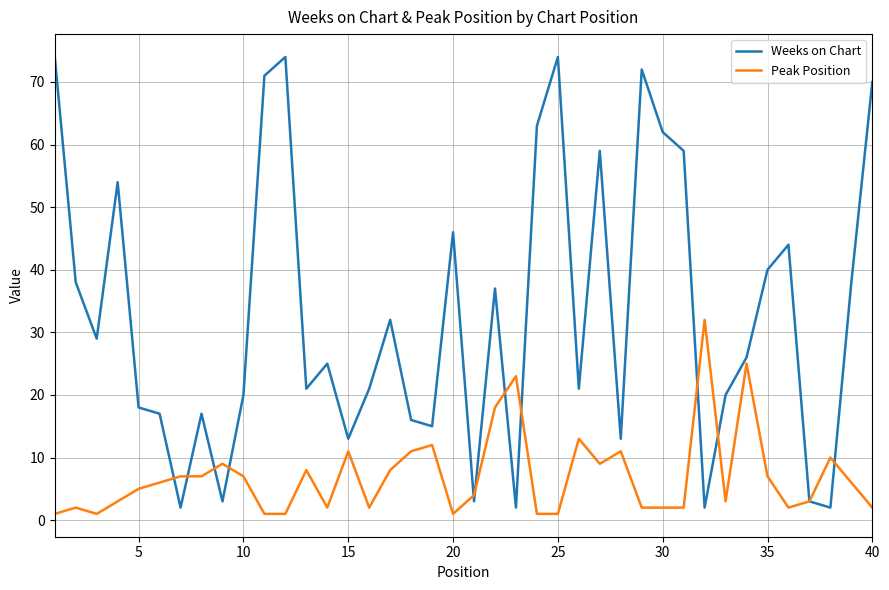

True or false: Weeks on Chart and Peak Position intersect in this chart.

True